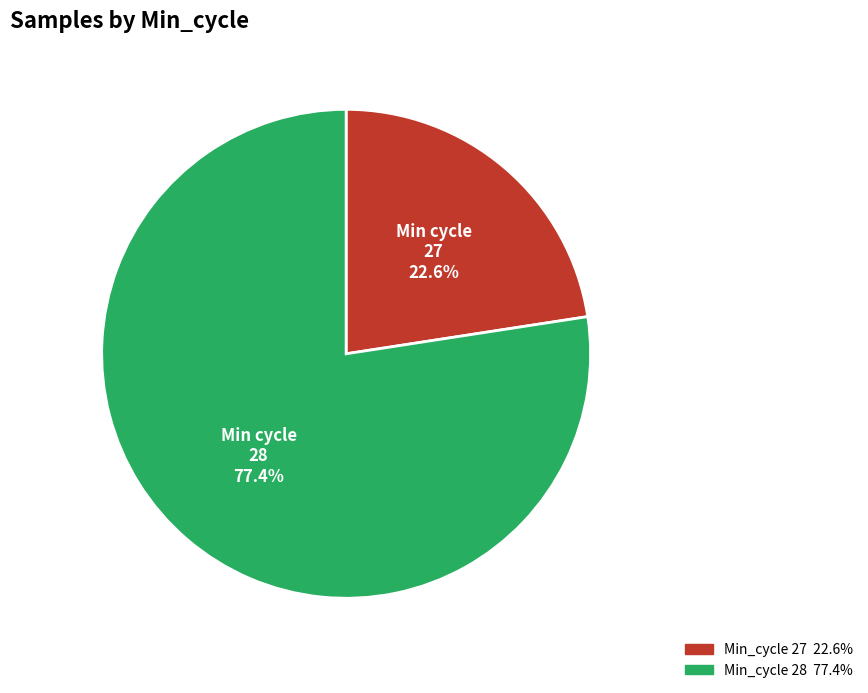

Is there any slice that represents more than half of the pie?

Yes